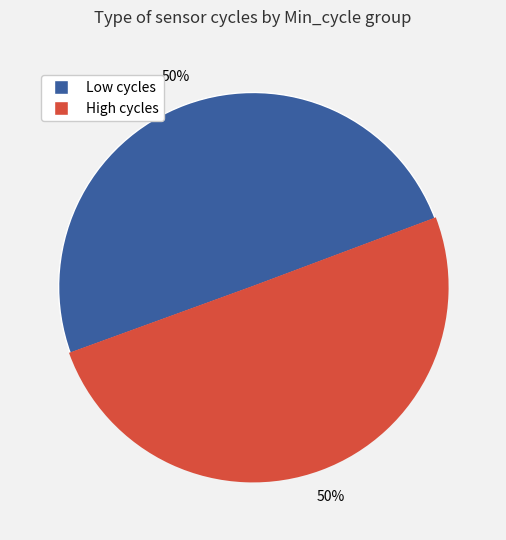

To the nearest percent, what is the average slice percentage?

50%